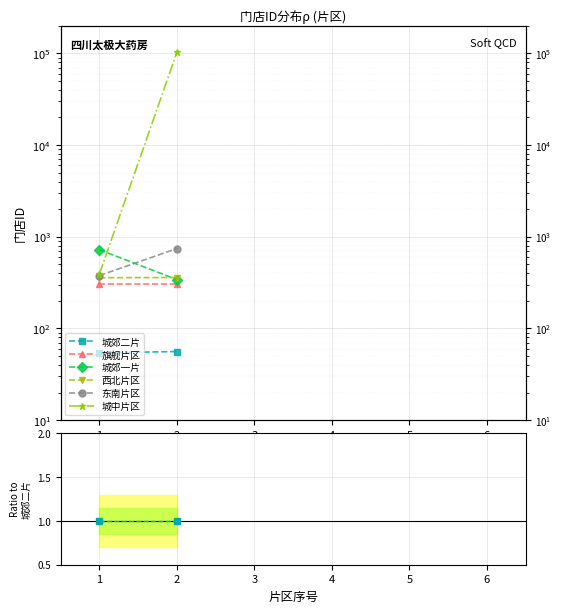

How many categories are shown in the chart?

2